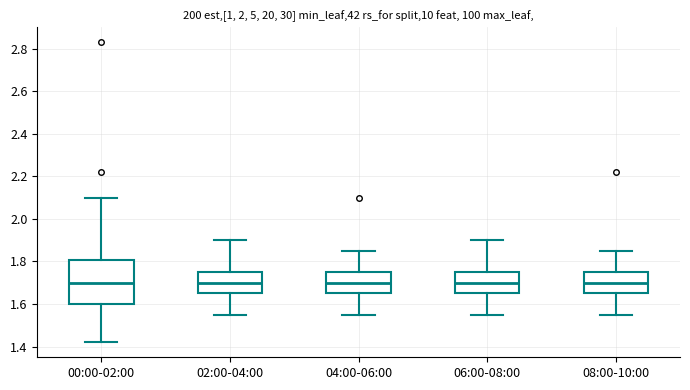

Reading left to right, transcribe this box plot: for each box, give where its median line is, the range the box spans, and where its two whiskers end, as read against the y-axis. The values are not printed on the chart, so give them approximately, as read against the axis.

00:00-02:00: median 1.70, box 1.60 to 1.80, whiskers 1.42 to 2.10
02:00-04:00: median 1.70, box 1.66 to 1.76, whiskers 1.56 to 1.90
04:00-06:00: median 1.70, box 1.66 to 1.76, whiskers 1.56 to 1.86
06:00-08:00: median 1.70, box 1.66 to 1.76, whiskers 1.56 to 1.90
08:00-10:00: median 1.70, box 1.66 to 1.76, whiskers 1.56 to 1.86